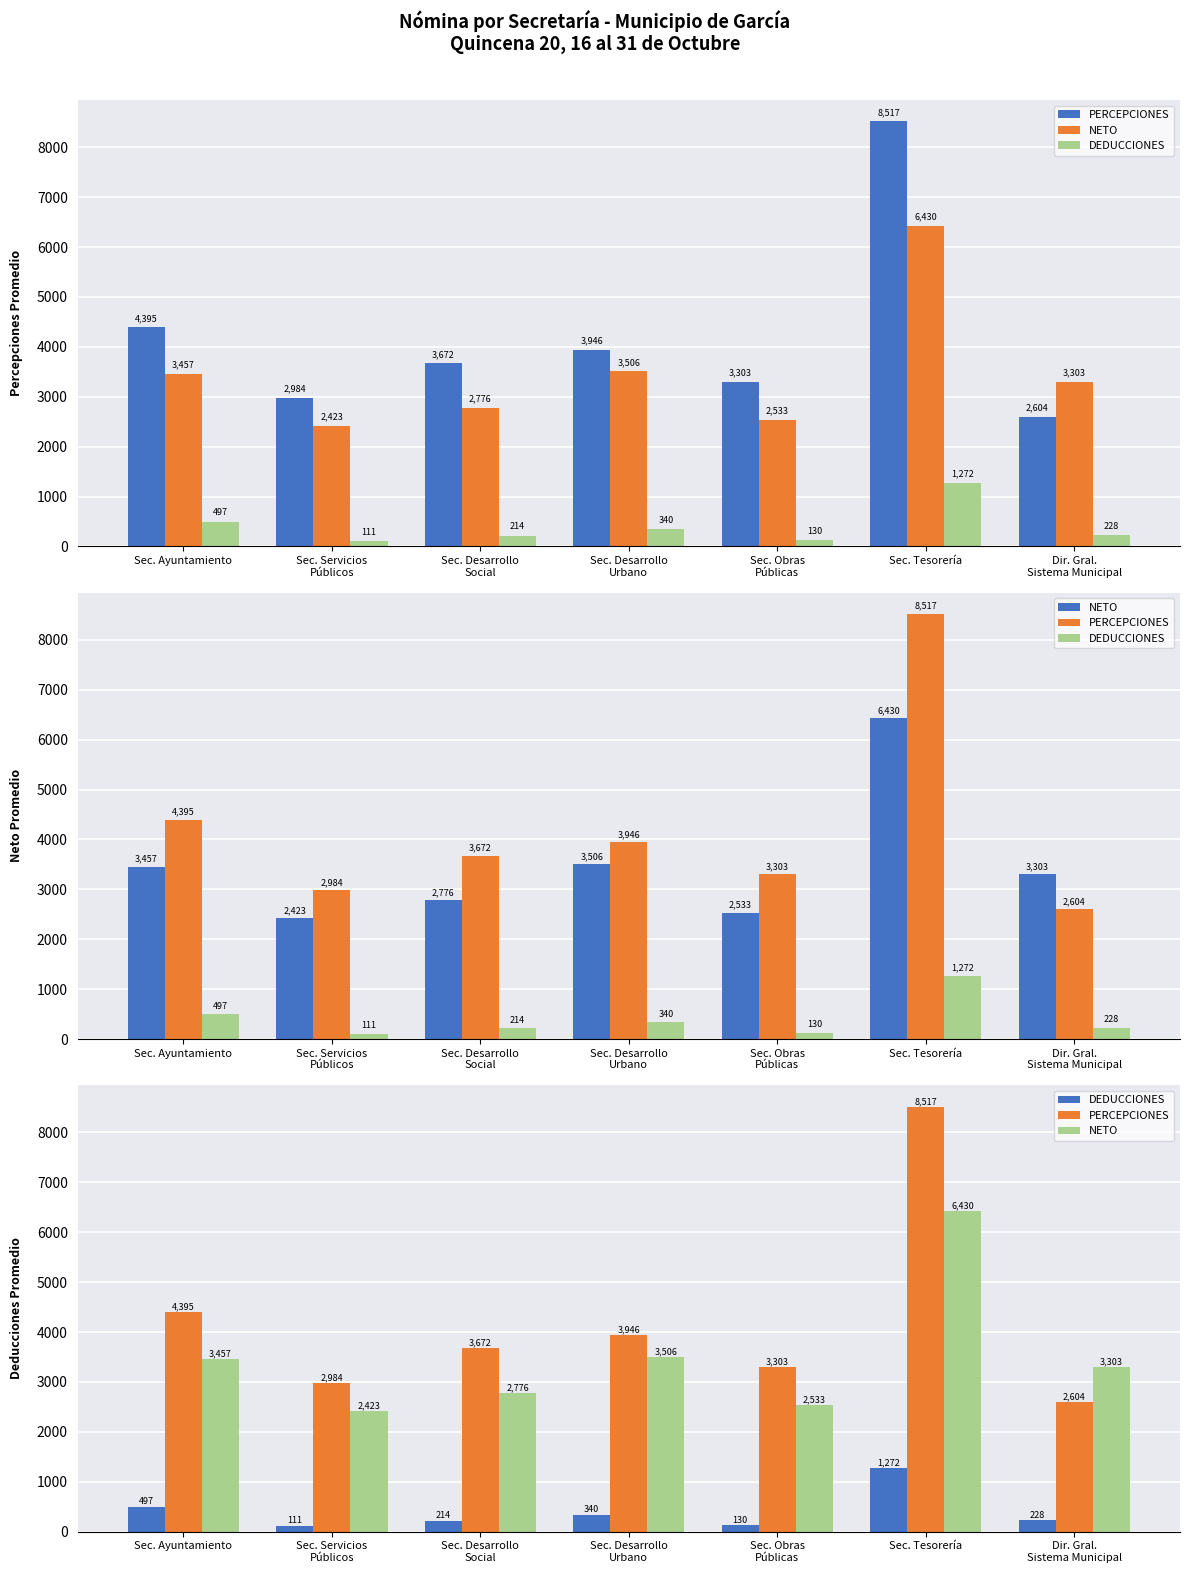

What is the difference between the highest and lowest values at Sec. Obras
Públicas?

3172.6